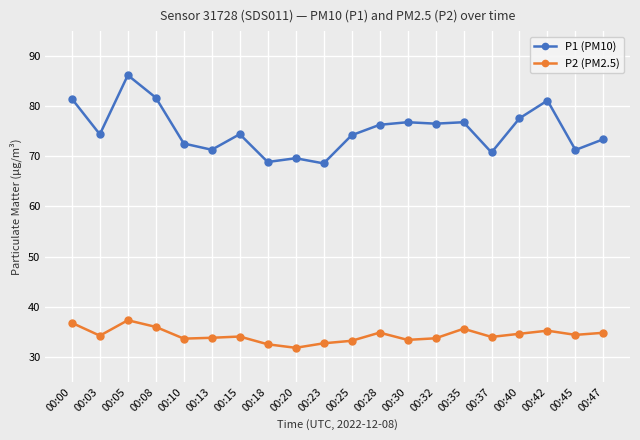

Rank the series by their average value, from highest to lowest.

P1 (PM10), P2 (PM2.5)